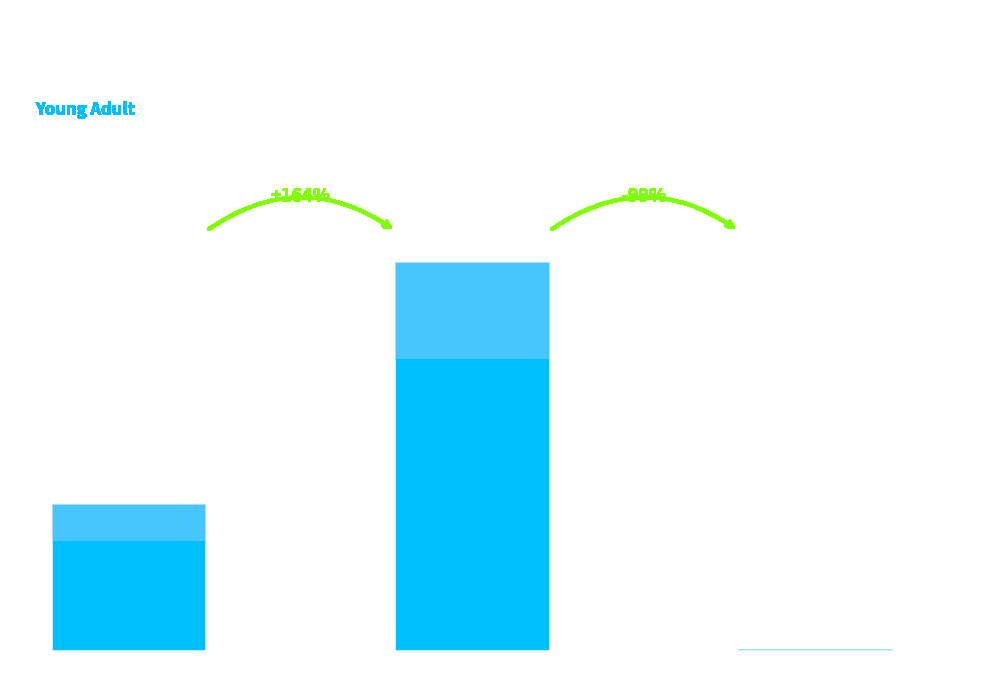

Does the chart contain stacked bars?

No